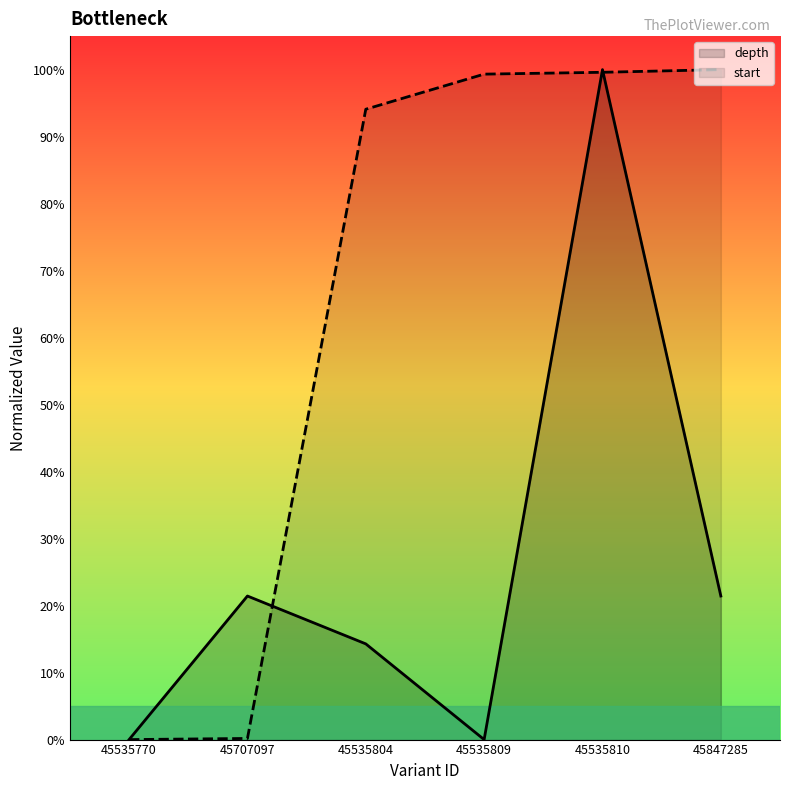

Does the chart display data point markers on the line(s)?

No